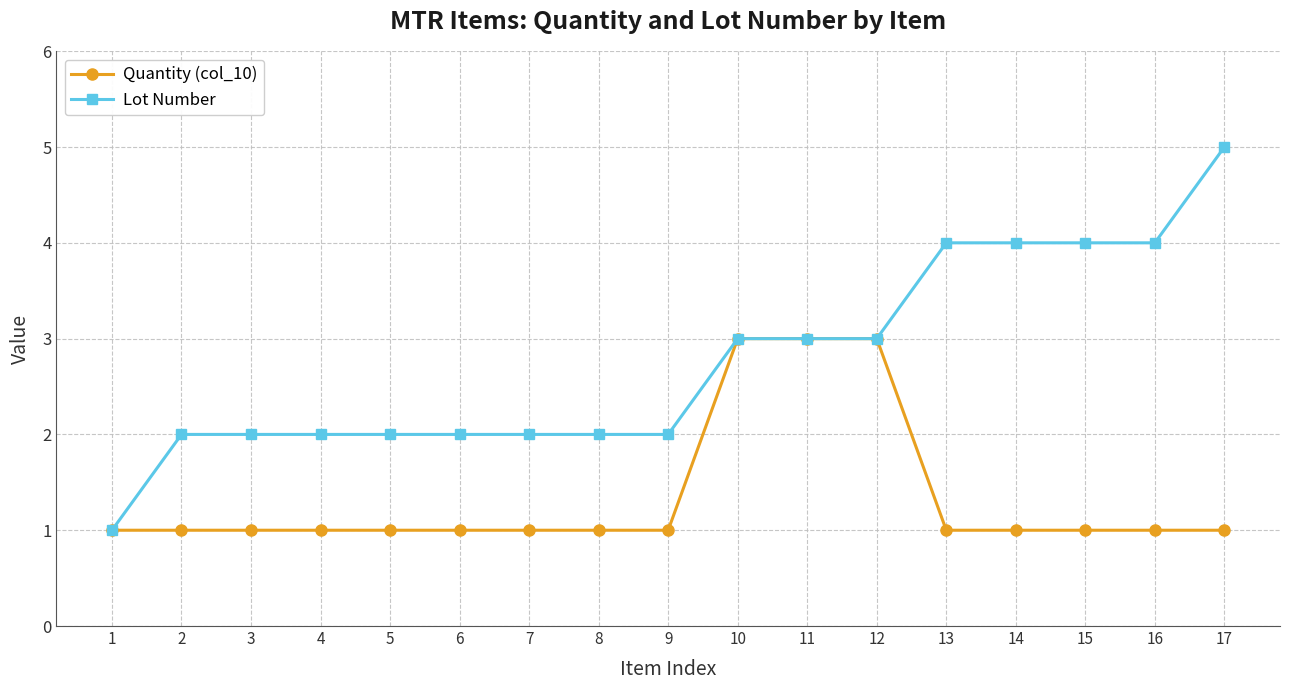

The Quantity (col_10) series shows 1 at 6. True or false?

True